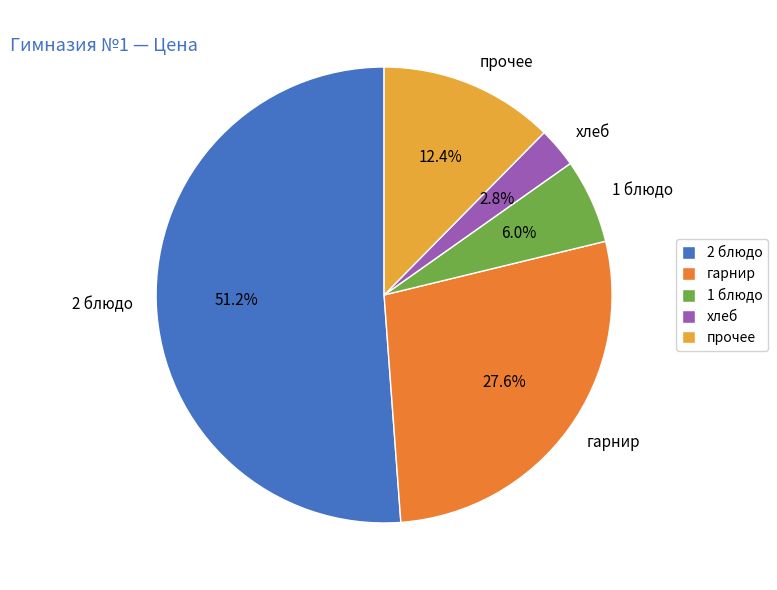

Is the sum of 2 блюдо and прочее greater than half?

Yes